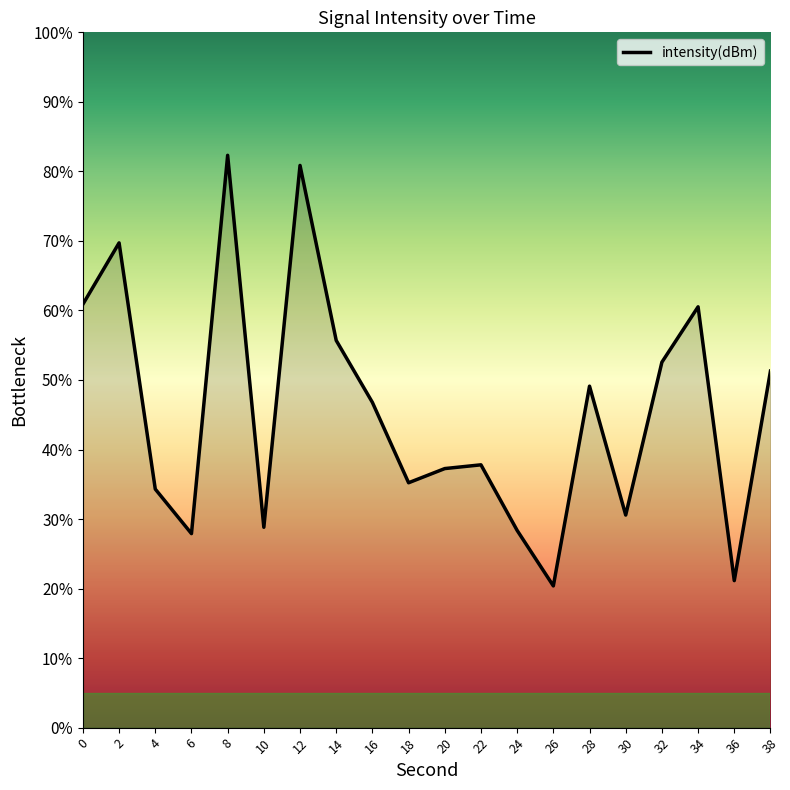

What is the change in value from 0 to 16?

-14.1